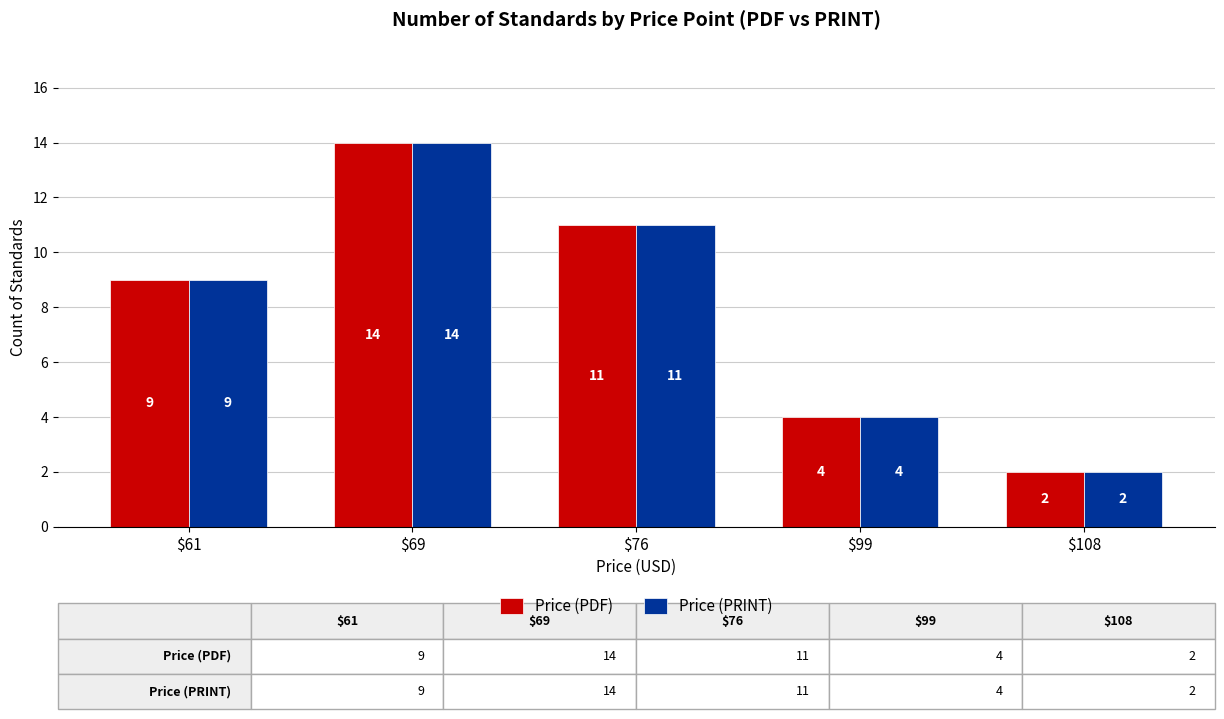

What is the value of the Price (PDF) bar at the 1st from the left?

9